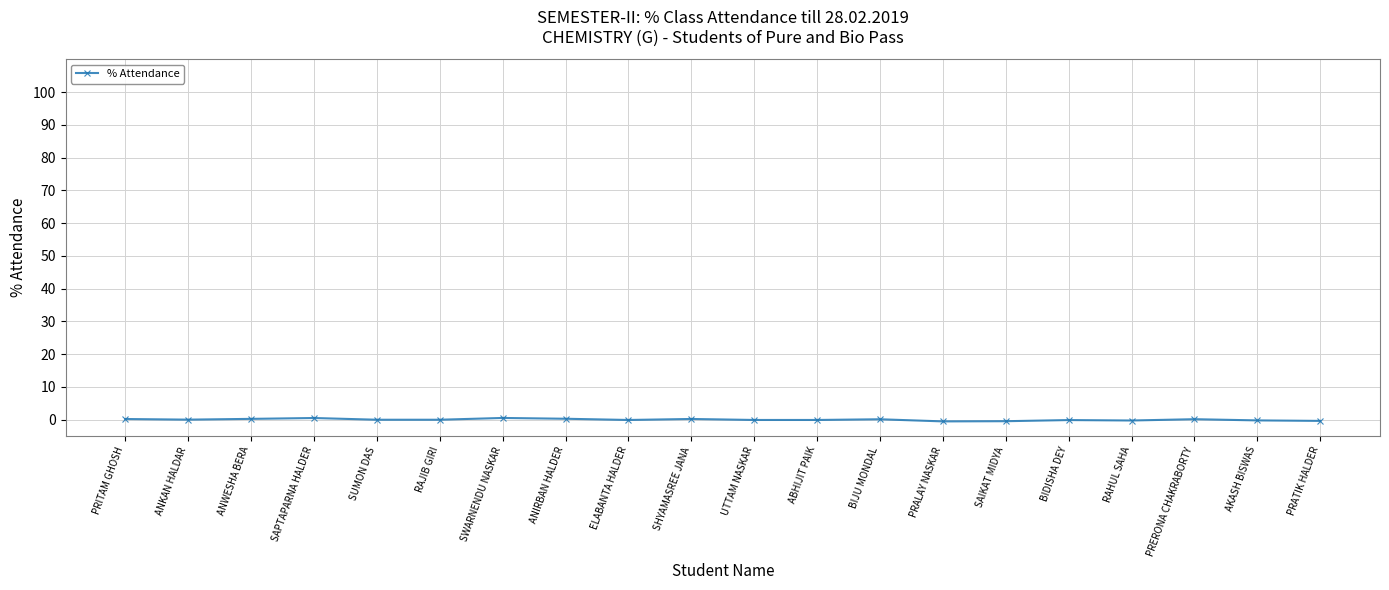

What is the sum of all values?

-1.0